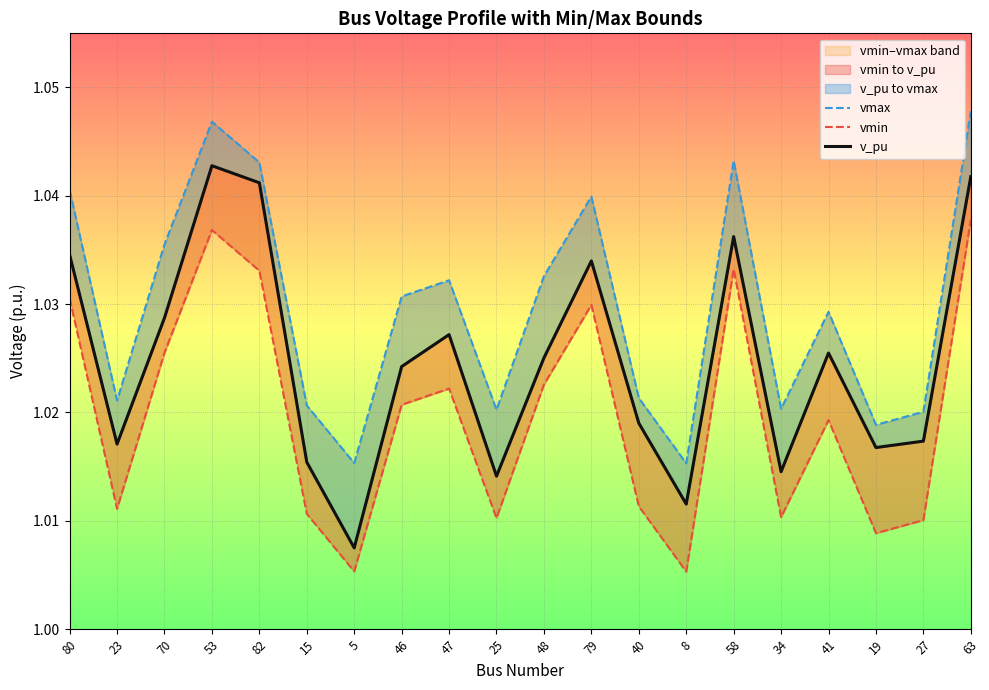

Reading right to left, transcribe all the data shown in this chart.

vmax: 63=1.0	27=1.0	19=1.0	41=1.0	34=1.0	58=1.0	8=1.0	40=1.0	79=1.0	48=1.0	25=1.0	47=1.0	46=1.0	5=1.0	15=1.0	82=1.0	53=1.0	70=1.0	23=1.0	80=1.0
vmin: 63=1.0	27=1.0	19=1.0	41=1.0	34=1.0	58=1.0	8=1.0	40=1.0	79=1.0	48=1.0	25=1.0	47=1.0	46=1.0	5=1.0	15=1.0	82=1.0	53=1.0	70=1.0	23=1.0	80=1.0
v_pu: 63=1.0	27=1.0	19=1.0	41=1.0	34=1.0	58=1.0	8=1.0	40=1.0	79=1.0	48=1.0	25=1.0	47=1.0	46=1.0	5=1.0	15=1.0	82=1.0	53=1.0	70=1.0	23=1.0	80=1.0